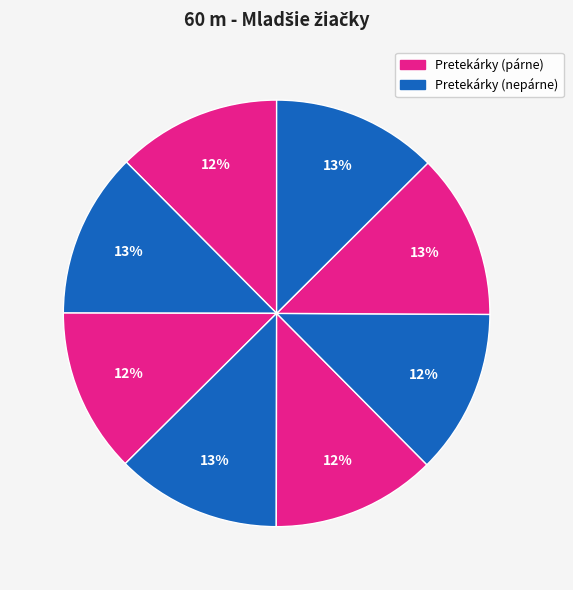

How many segments does this pie chart have?

8